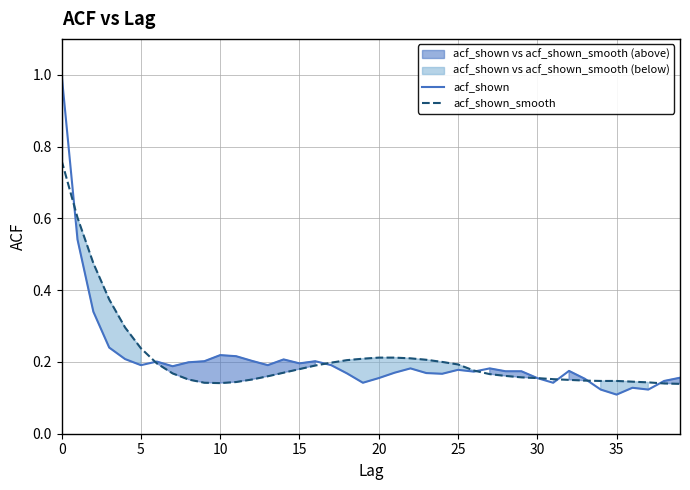

Reading left to right, transcribe all the data shown in this chart.

acf_shown: 1.0	0.5	0.3	0.2	0.2	0.2	0.2	0.2	0.2	0.2	0.2	0.2	0.2	0.2	0.2	0.2	0.2	0.2	0.2	0.1	0.2	0.2	0.2	0.2	0.2	0.2	0.2	0.2	0.2	0.2	0.2	0.1	0.2	0.2	0.1	0.1	0.1	0.1	0.1	0.2
acf_shown_smooth: 0.8	0.6	0.5	0.4	0.3	0.2	0.2	0.2	0.2	0.1	0.1	0.1	0.2	0.2	0.2	0.2	0.2	0.2	0.2	0.2	0.2	0.2	0.2	0.2	0.2	0.2	0.2	0.2	0.2	0.2	0.2	0.2	0.1	0.1	0.1	0.1	0.1	0.1	0.1	0.1